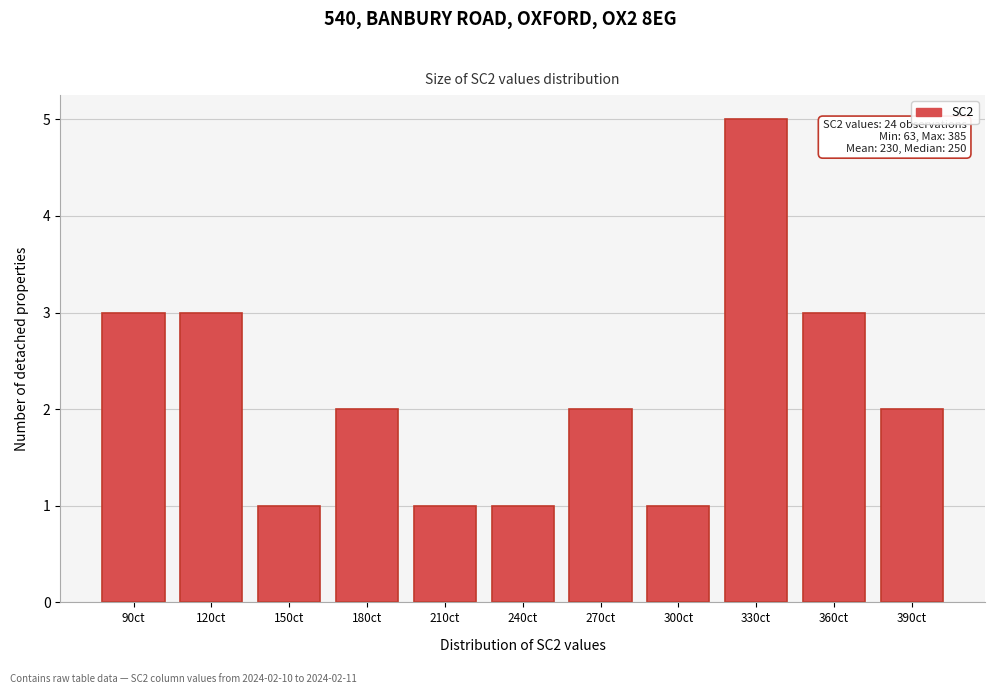

Reading left to right, transcribe all the data shown in this chart.

90ct=3	120ct=3	150ct=1	180ct=2	210ct=1	240ct=1	270ct=2	300ct=1	330ct=5	360ct=3	390ct=2